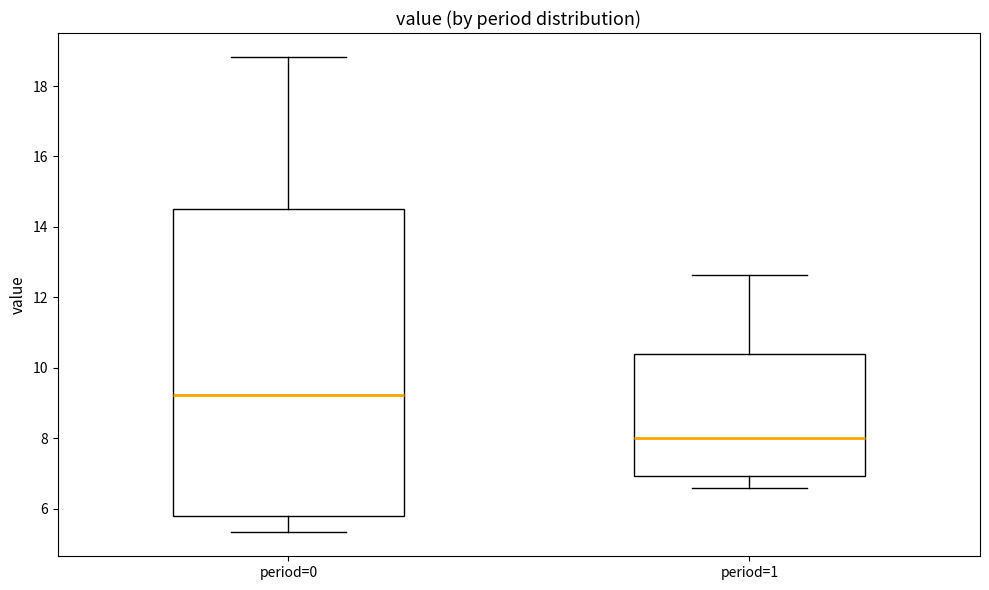

Which box is the tallest, from its lower edge to its upper edge?

period=0